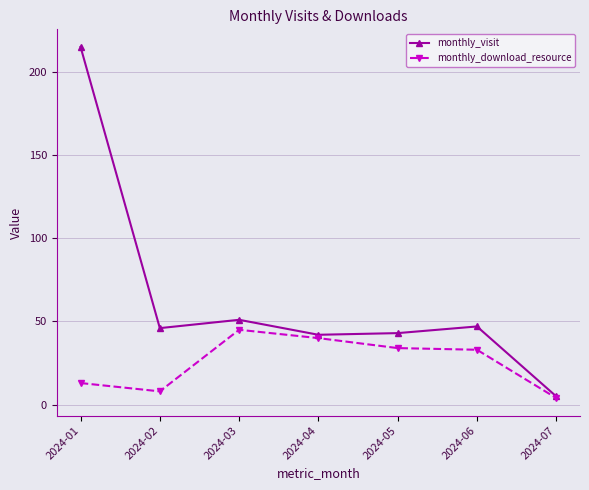

What is the sum of the monthly_download_resource values at 2024-06 and 2024-01?

46